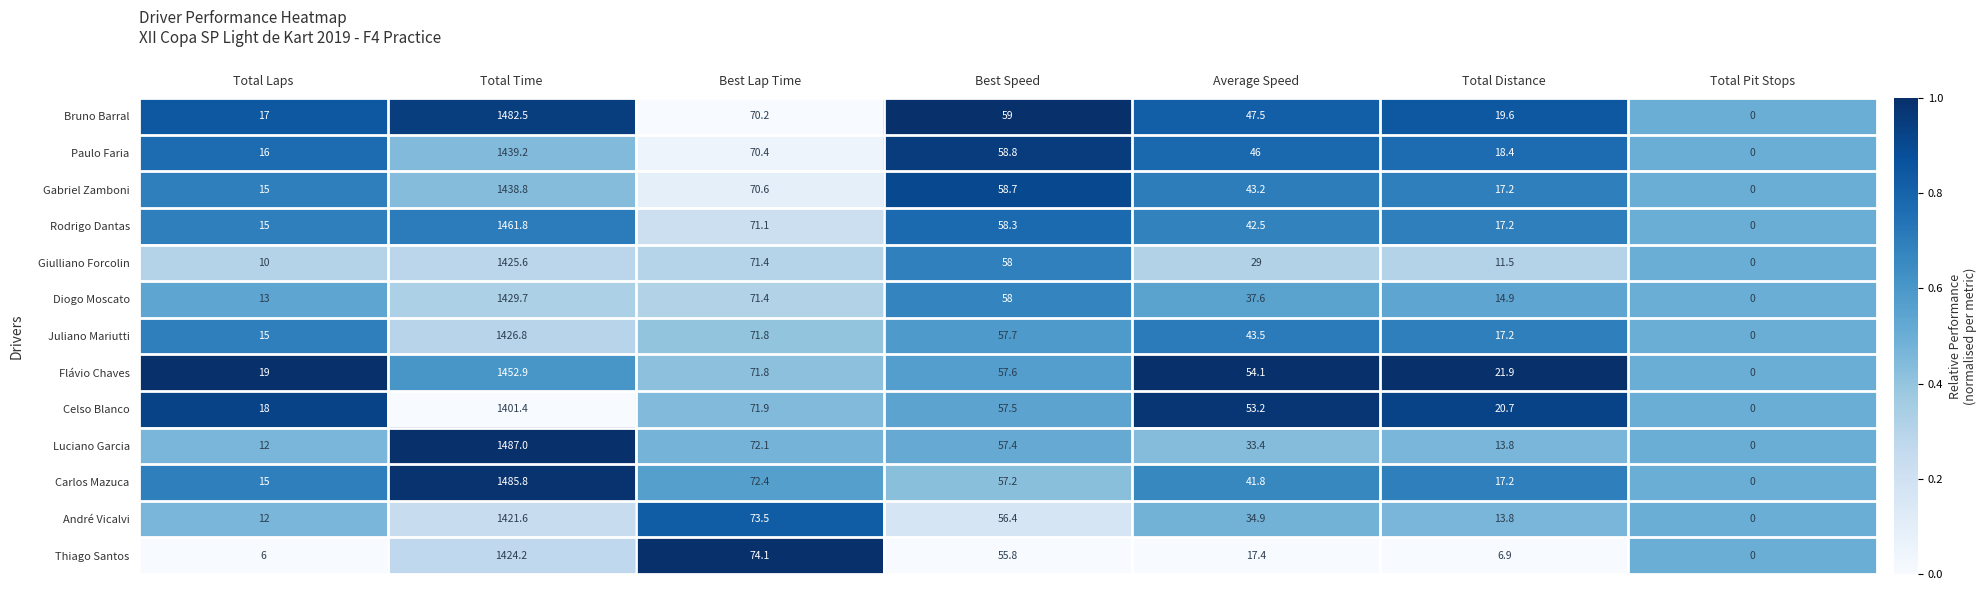

What is the difference between the highest and lowest values at Total Laps?

13.0